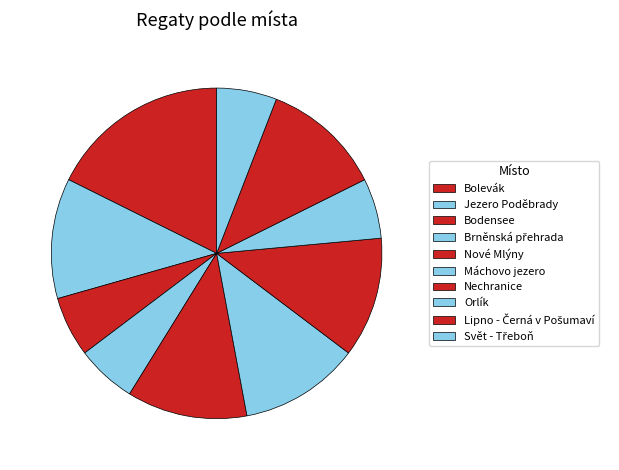

What percentage is NOT represented by Bodensee?

94.1%